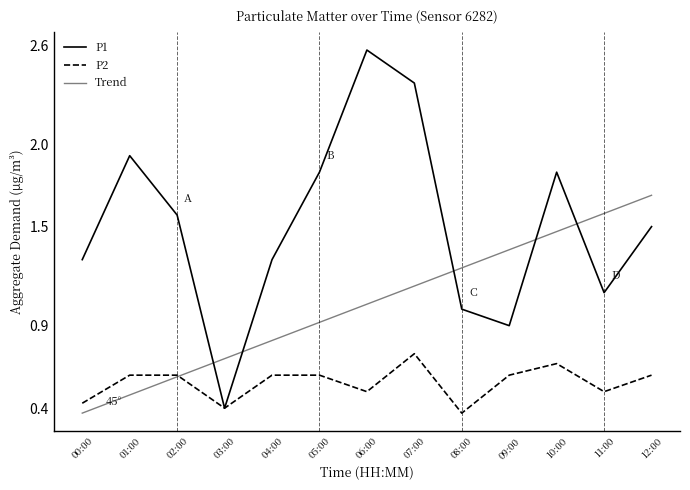

What position from the left is 10:00?

11